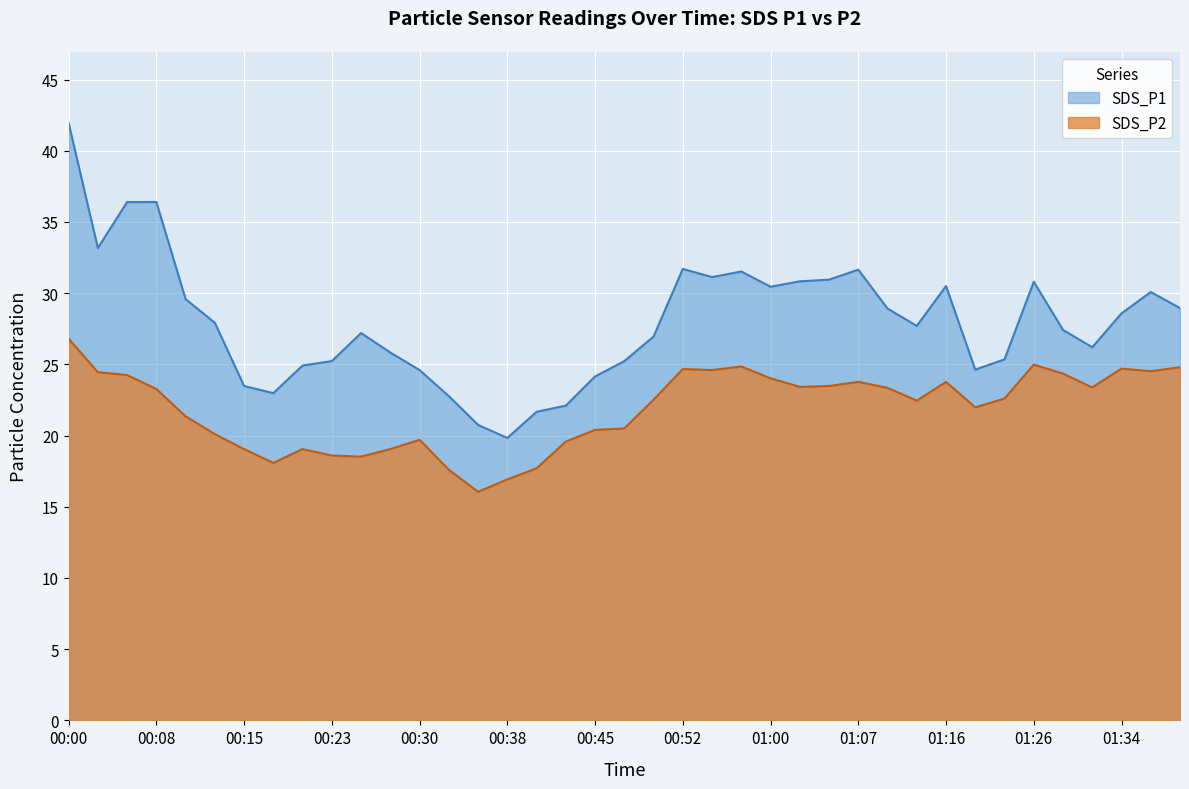

What is the difference between the highest and lowest values at 01:00?

6.4